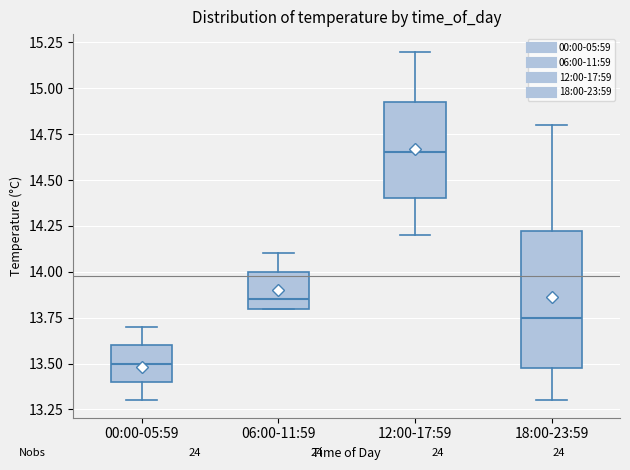

Comparing the boxes themselves (not the whiskers), which one is the tallest?

18:00-23:59